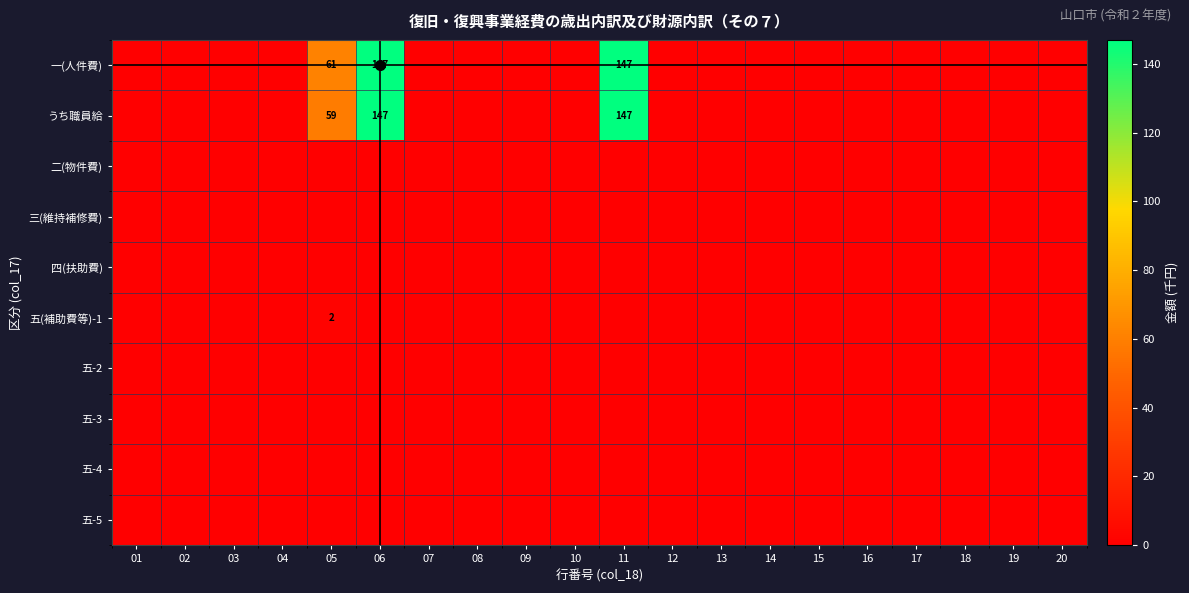

What is the total value across all series at 11?

294